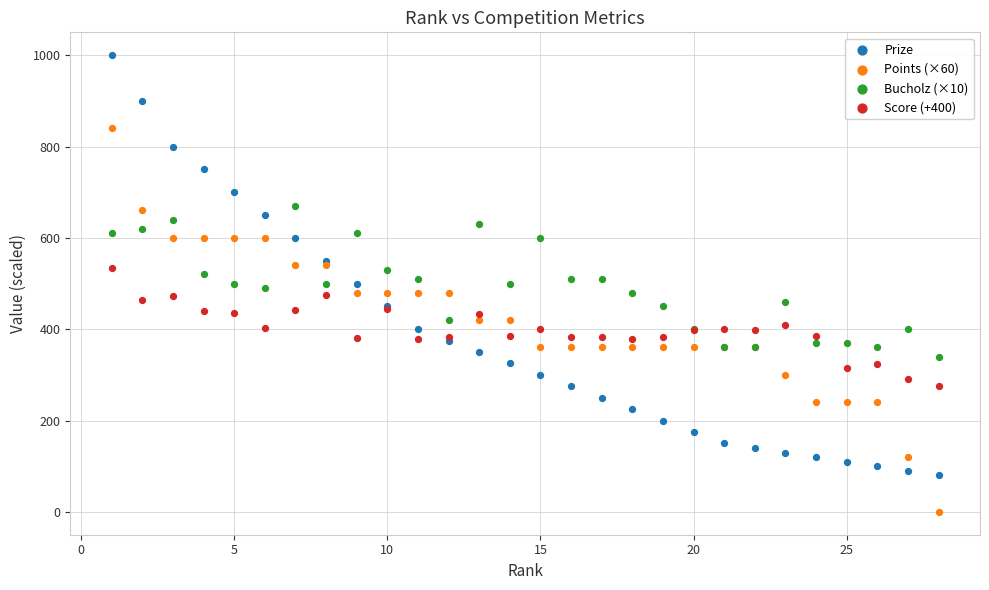

Which series has the largest Y range (max minus min)?

Prize